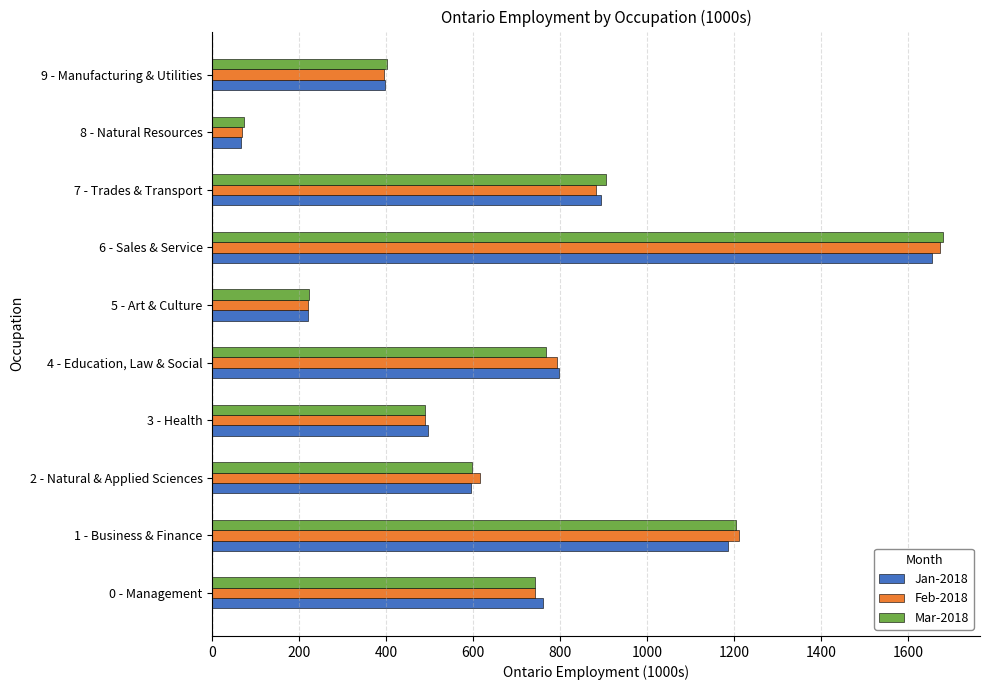

At how many categories does at least one series exceed 1659?

1